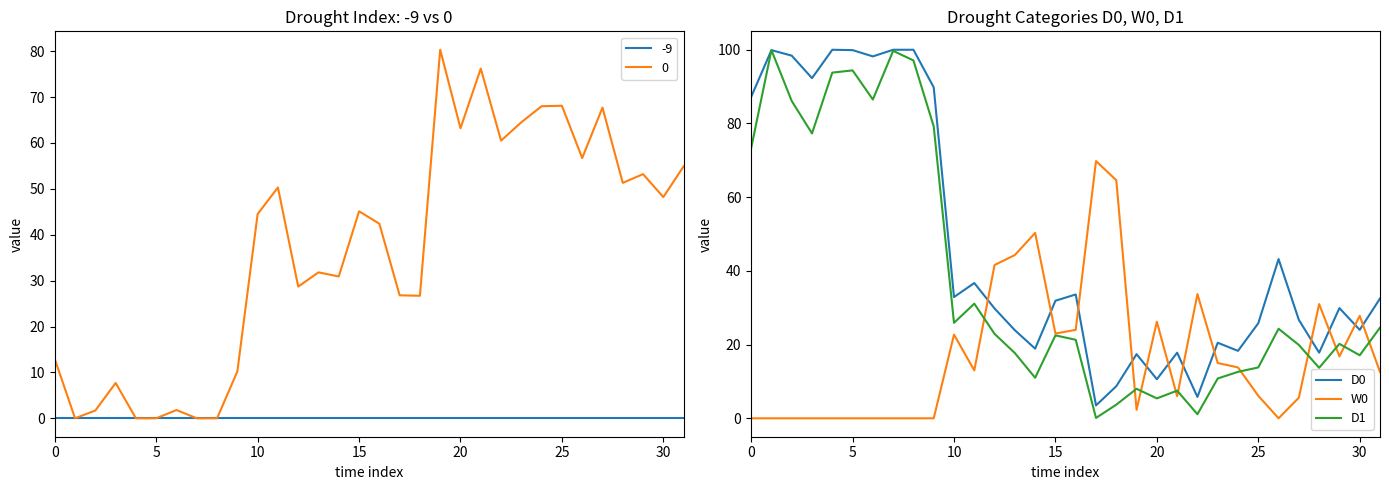

Rank the series by their maximum value, from highest to lowest.

D0, D1, W0